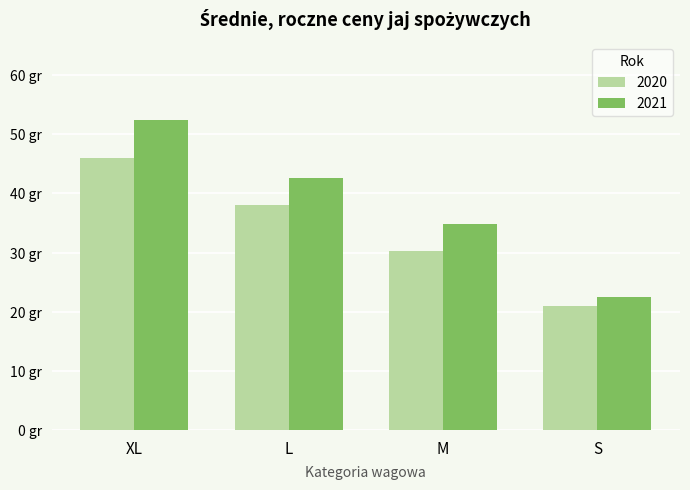

Are the bars grouped side by side (vs. stacked)?

Yes